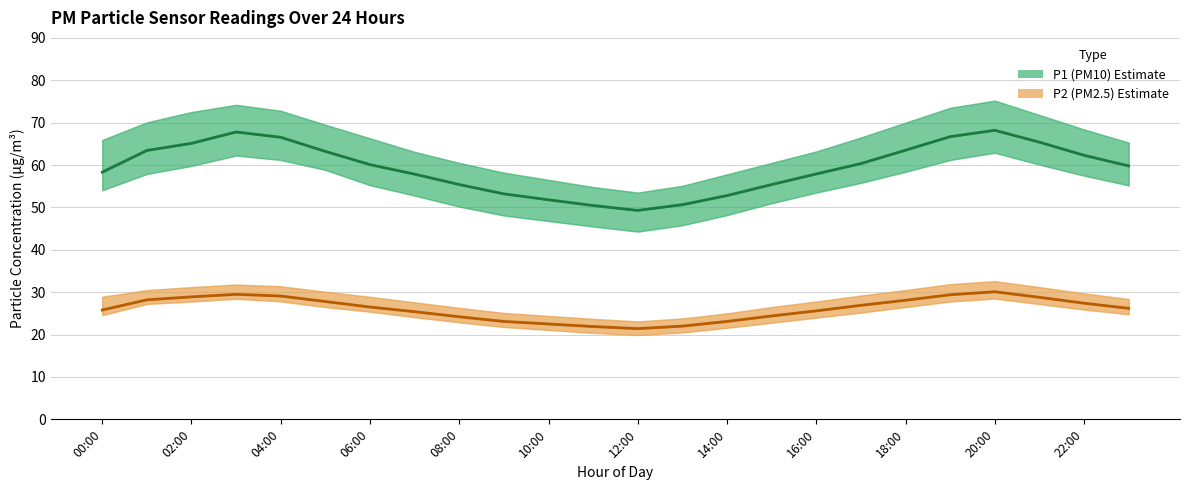

Rank the series by their average value, from highest to lowest.

P1 (PM10) Estimate, P2 (PM2.5) Estimate